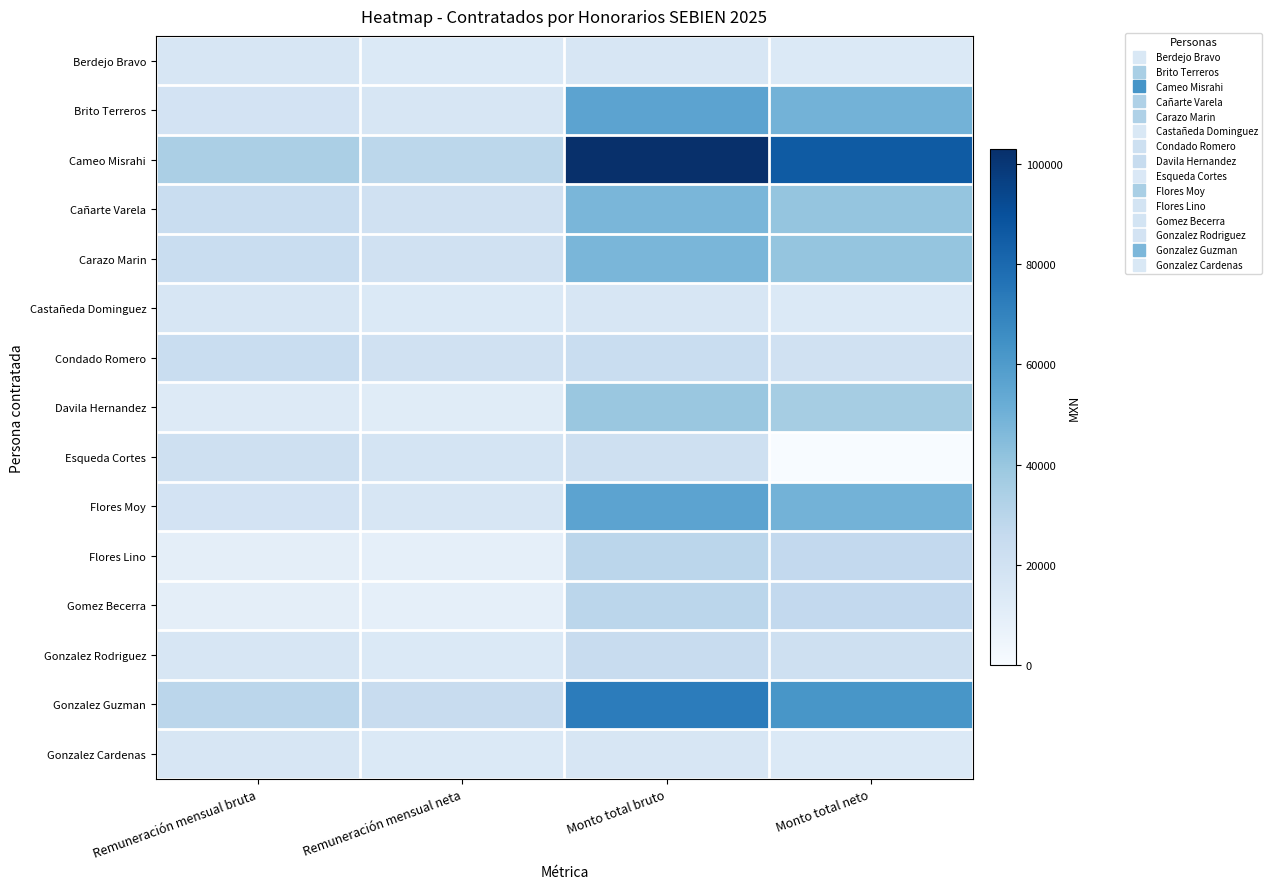

At Remuneración mensual neta, list the series in order from largest to smallest.

Cameo Misrahi, Gonzalez Guzman, Cañarte Varela, Carazo Marin, Condado Romero, Esqueda Cortes, Brito Terreros, Flores Moy, Berdejo Bravo, Castañeda Dominguez, Gonzalez Rodriguez, Gonzalez Cardenas, Davila Hernandez, Flores Lino, Gomez Becerra